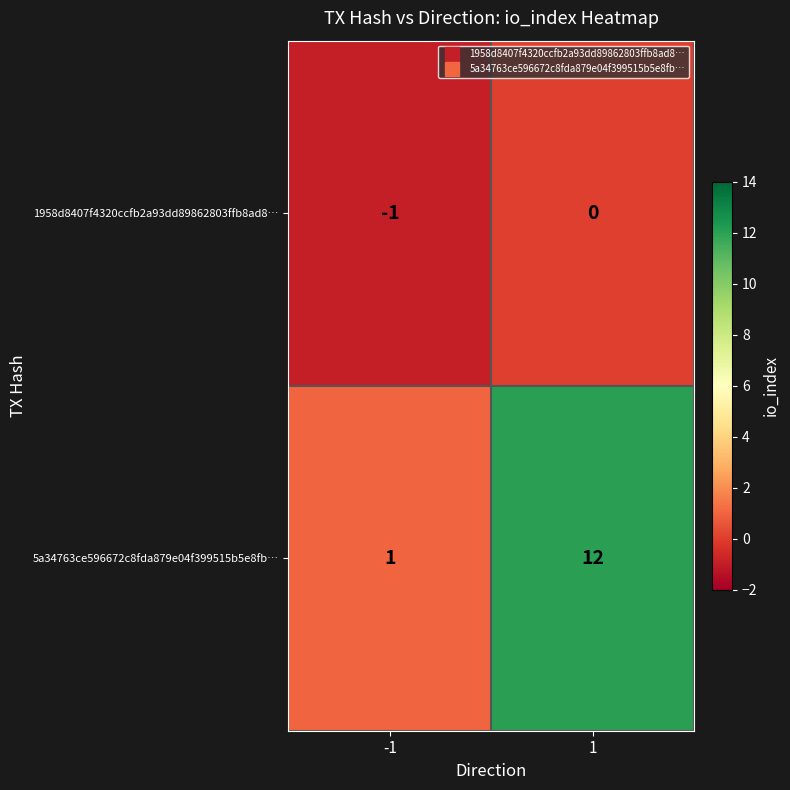

Reading left to right, what are all the values shown in this chart?

1958d8407f4320ccfb2a93dd89862803ffb8ad8…: -1	0
5a34763ce596672c8fda879e04f399515b5e8fb…: 1	12